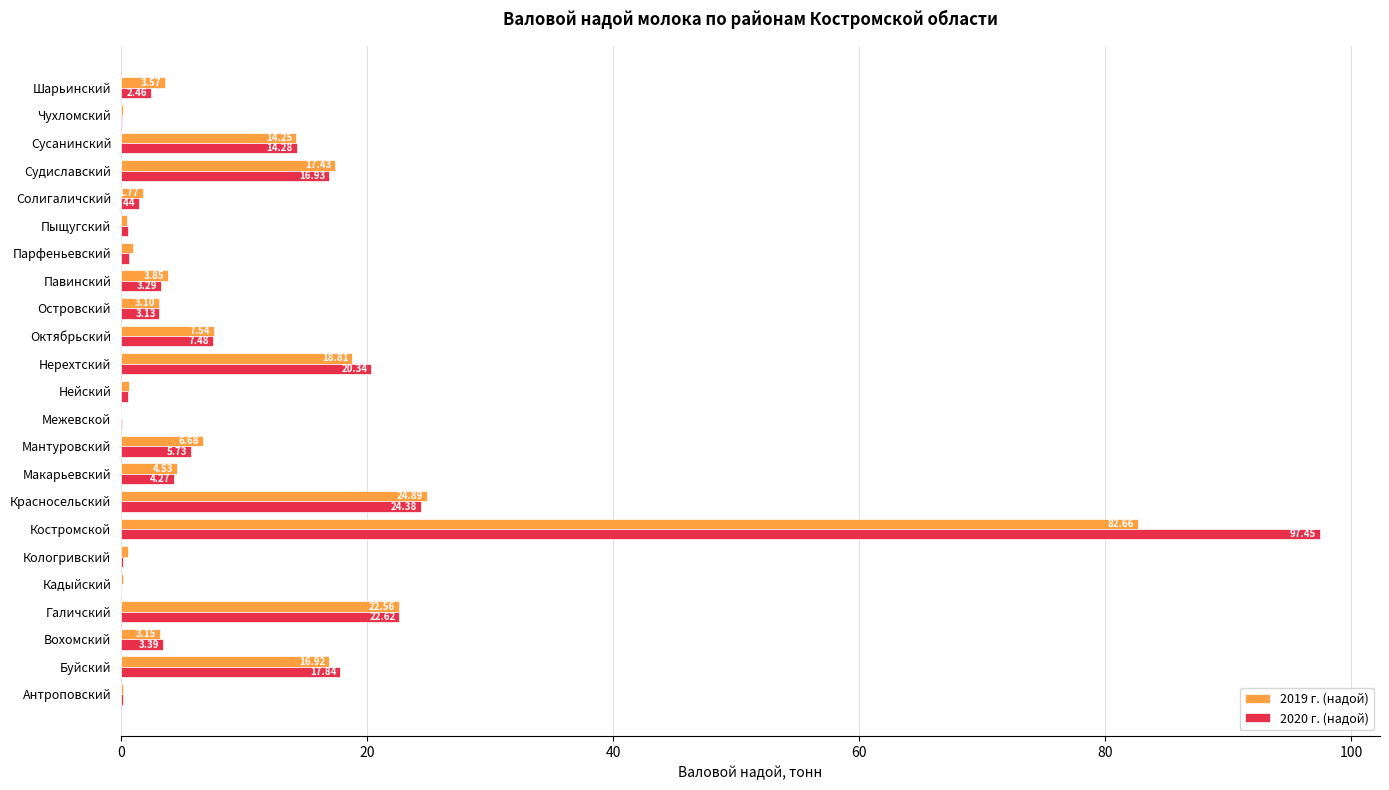

At which category is the sum across all series the highest?

Костромской